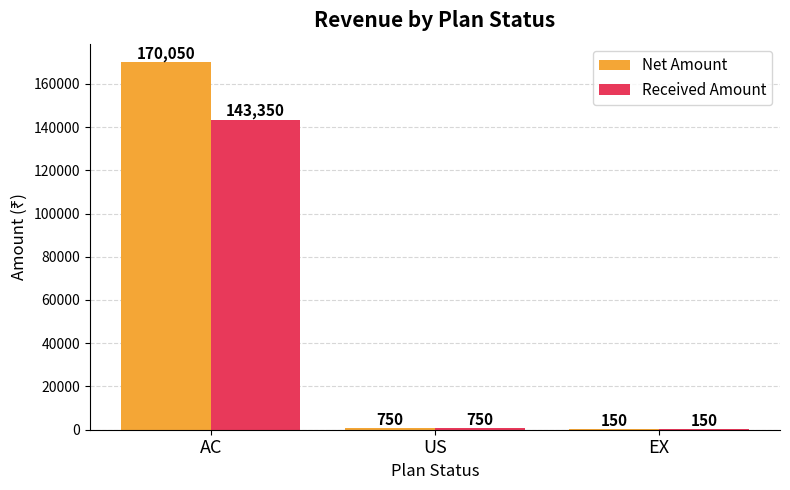

At which label does Received Amount reach its peak?

AC